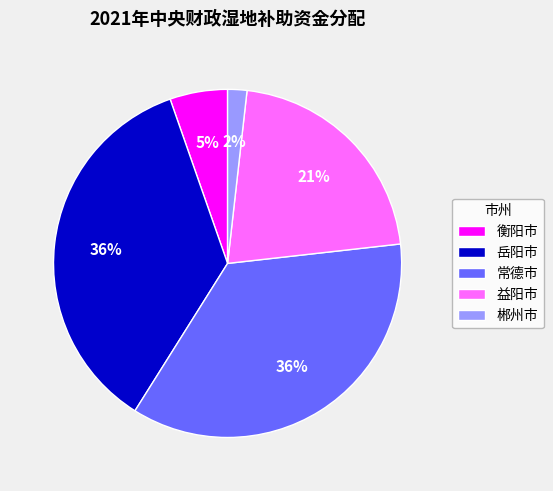

Do 衡阳市 and 岳阳市 together represent more than half of the pie?

No